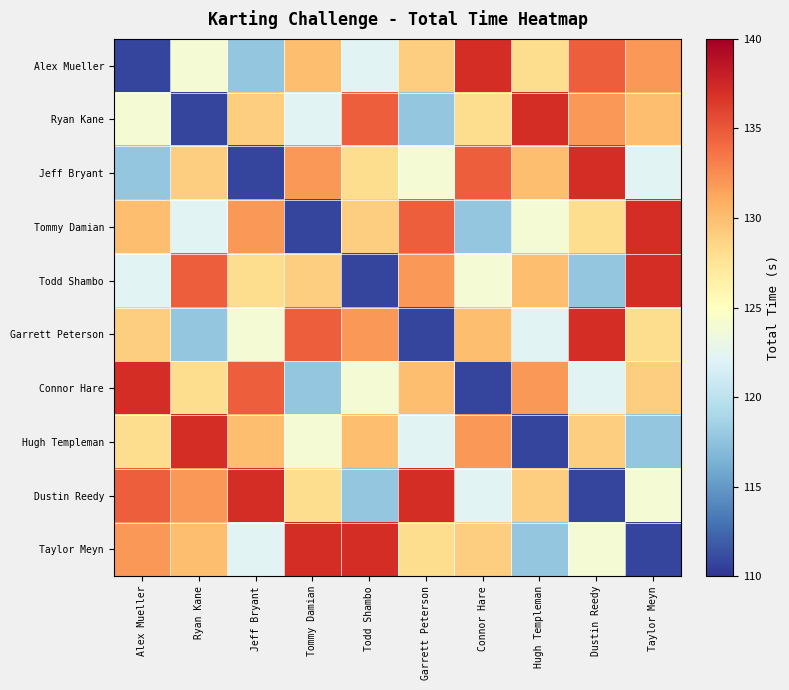

Count the number of data series in this chart.

10